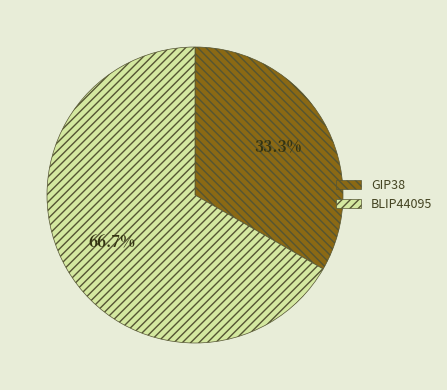

Which slice is the largest?

BLIP44095